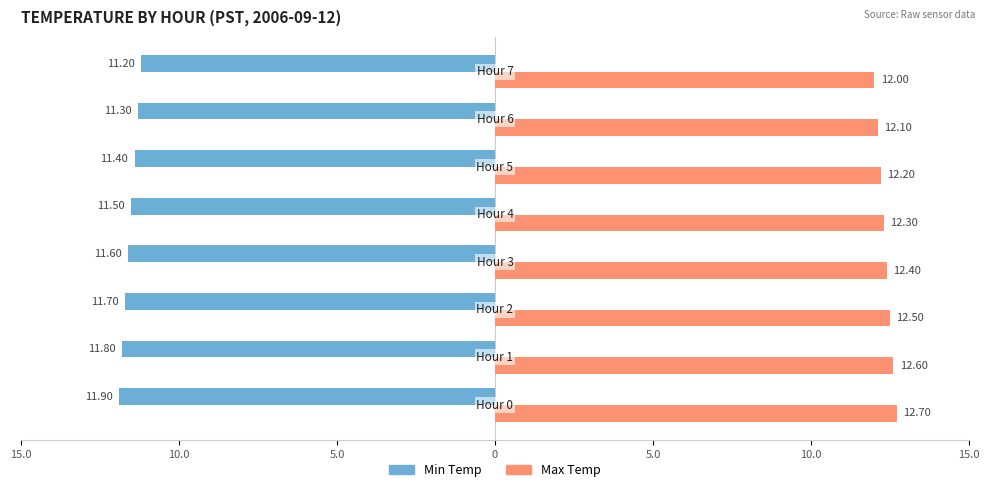

What is the value of the Min Temp bar at the 6th from the left?

11.4